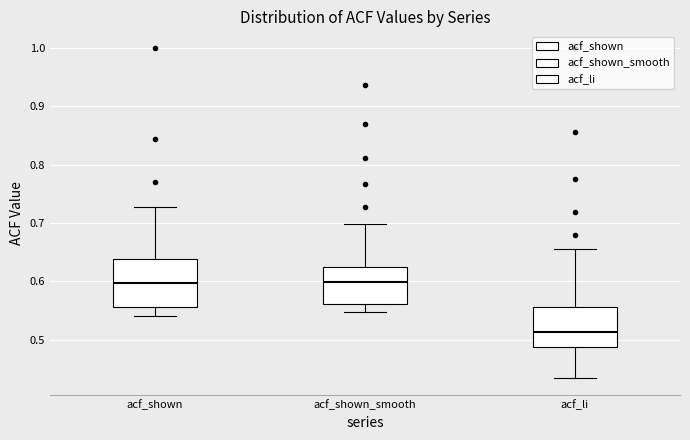

Reading left to right, transcribe this box plot: for each box, give where its median line is, the range the box spans, and where its two whiskers end, as read against the y-axis. The values are not printed on the chart, so give them approximately, as read against the axis.

acf_shown: median 0.60, box 0.56 to 0.64, whiskers 0.54 to 0.73
acf_shown_smooth: median 0.60, box 0.56 to 0.62, whiskers 0.55 to 0.70
acf_li: median 0.51, box 0.49 to 0.56, whiskers 0.43 to 0.66